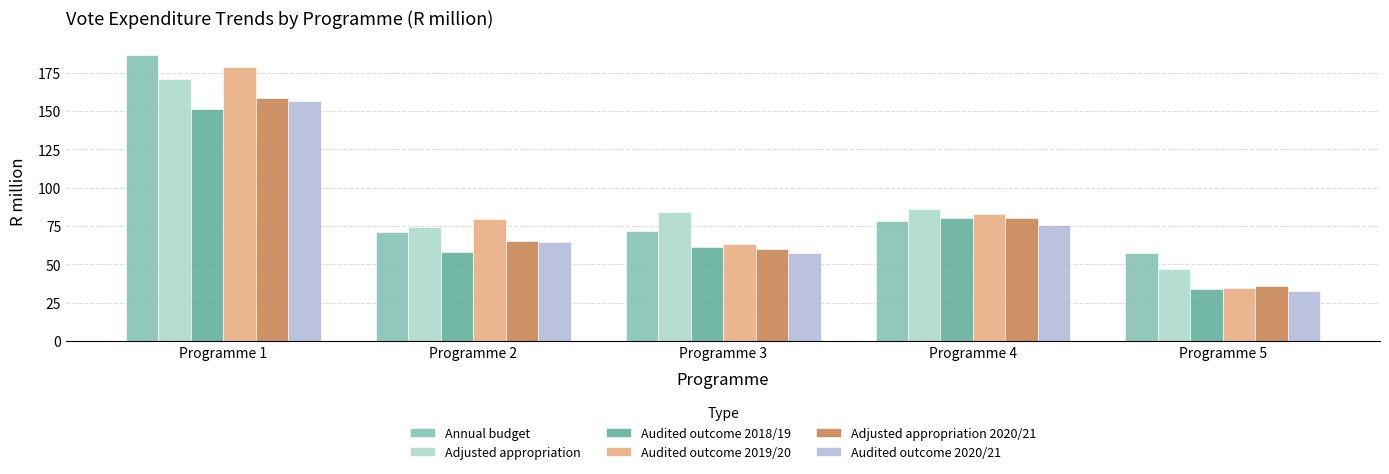

What is the minimum value for Audited outcome 2020/21?

32.6